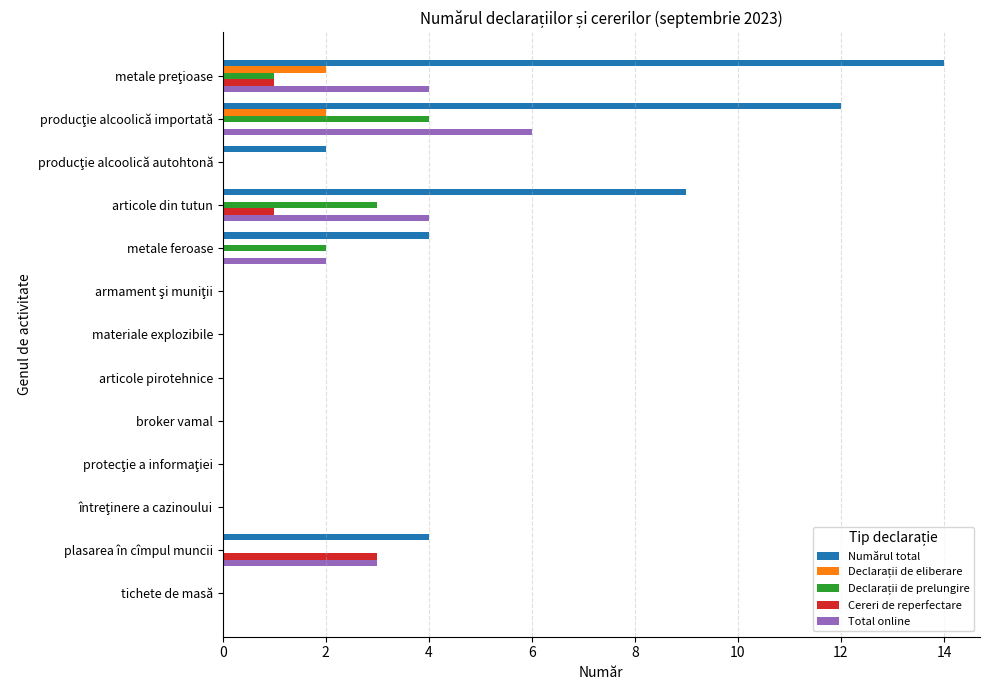

How many distinct data groups are displayed?

5